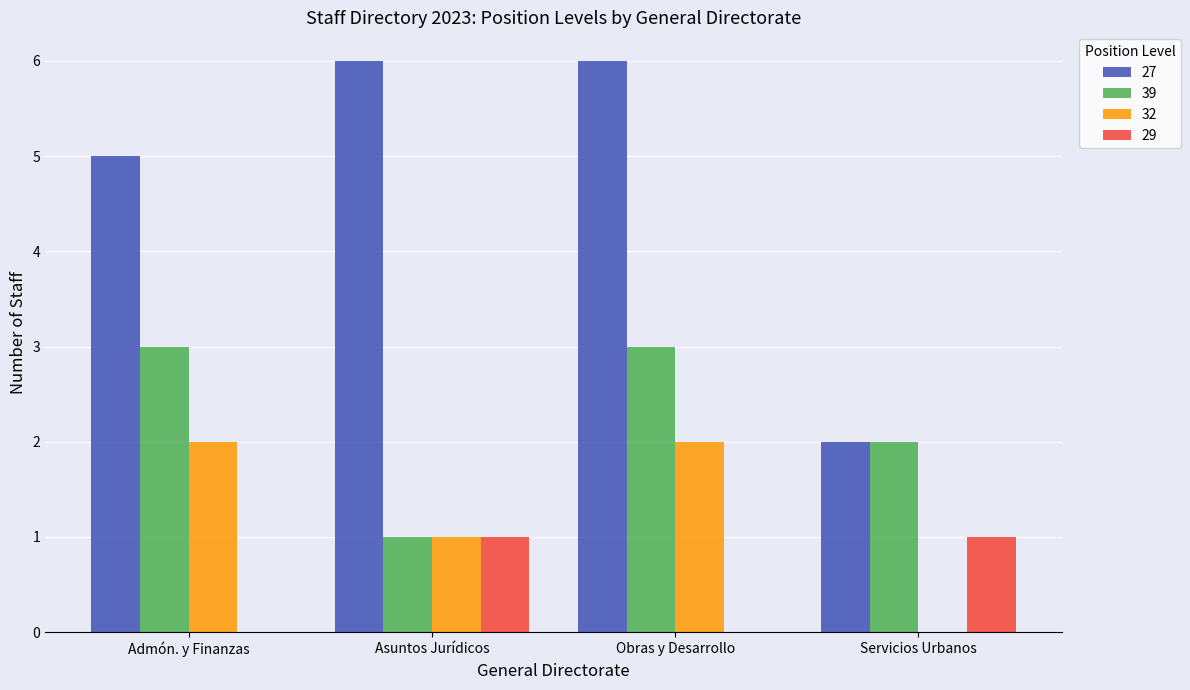

Does the chart contain stacked bars?

No